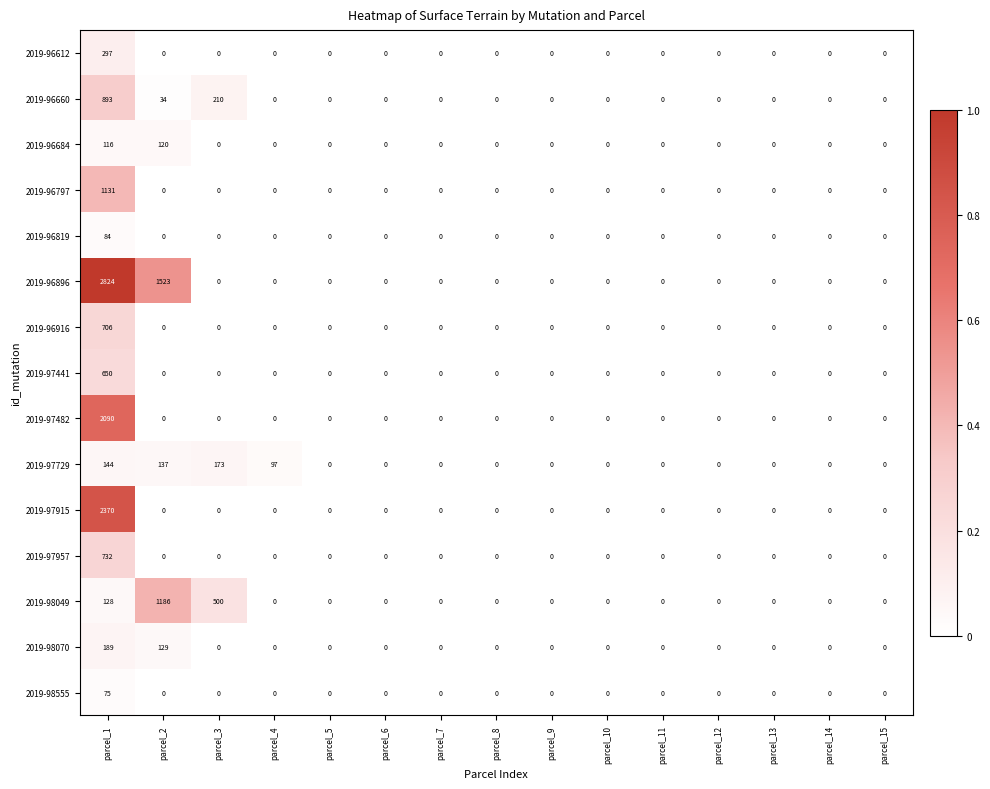

Which series has the widest spread of values?

2019-96896